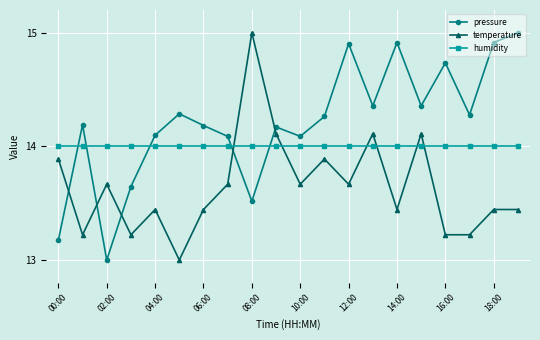

What is the value of the temperature point at the 10th from the left?

14.1